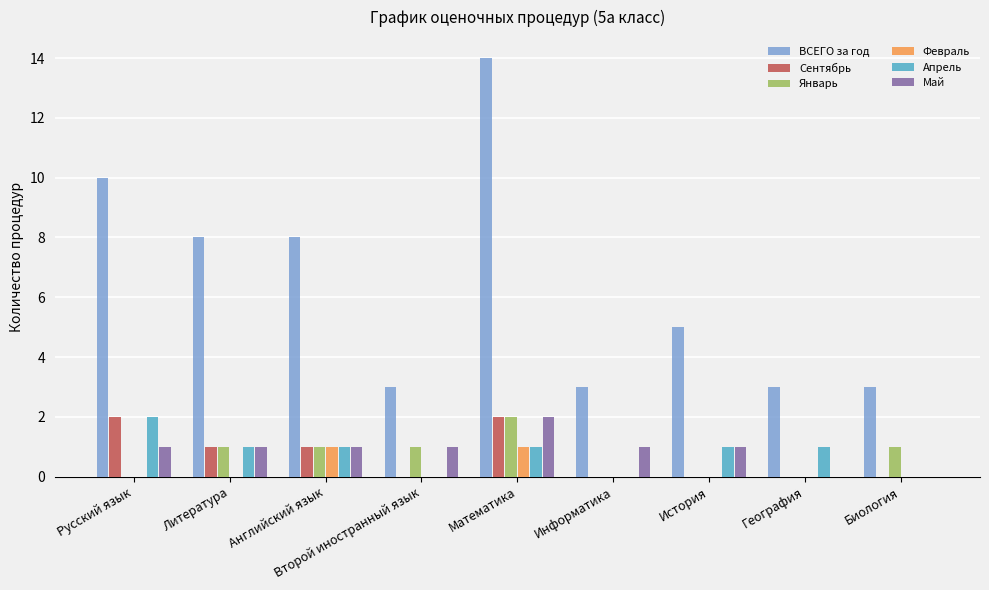

Which series has the largest total across all categories?

ВСЕГО за год